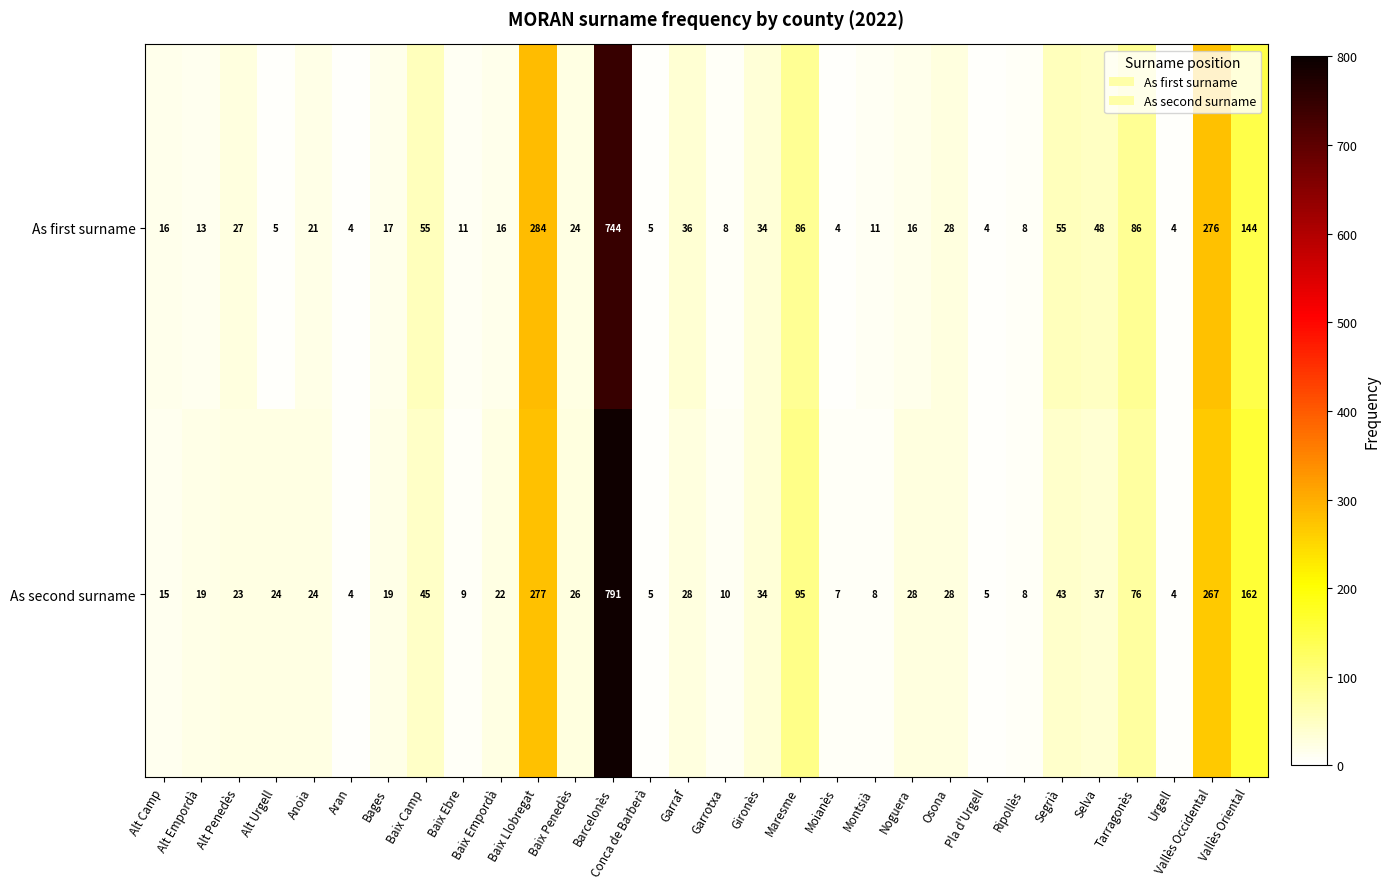

Rank the series at Vallès Oriental from lowest to highest value.

As first surname, As second surname